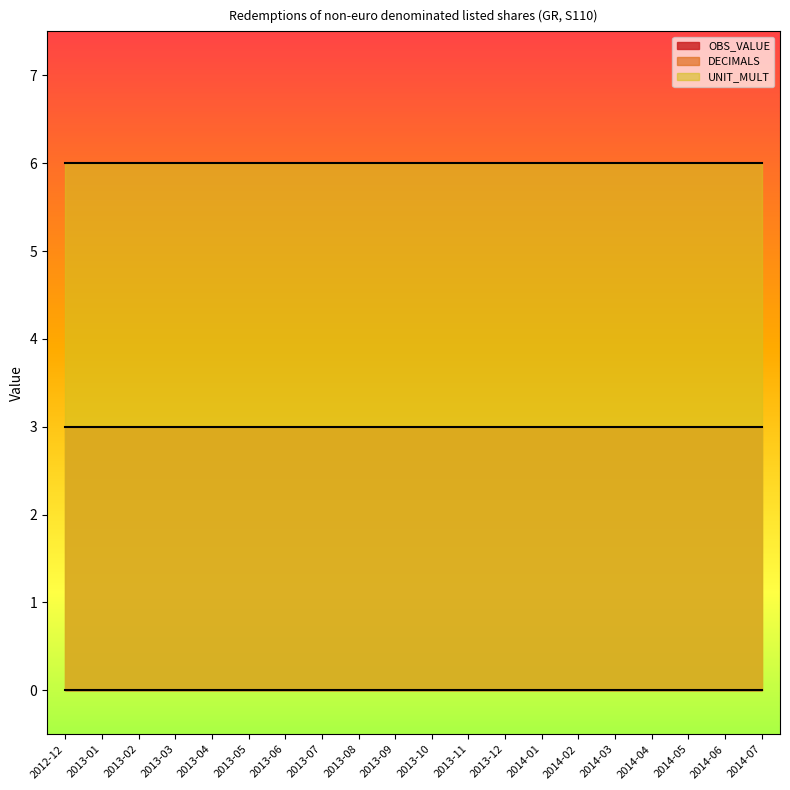

What is the total value across all series at 2014-06?

9